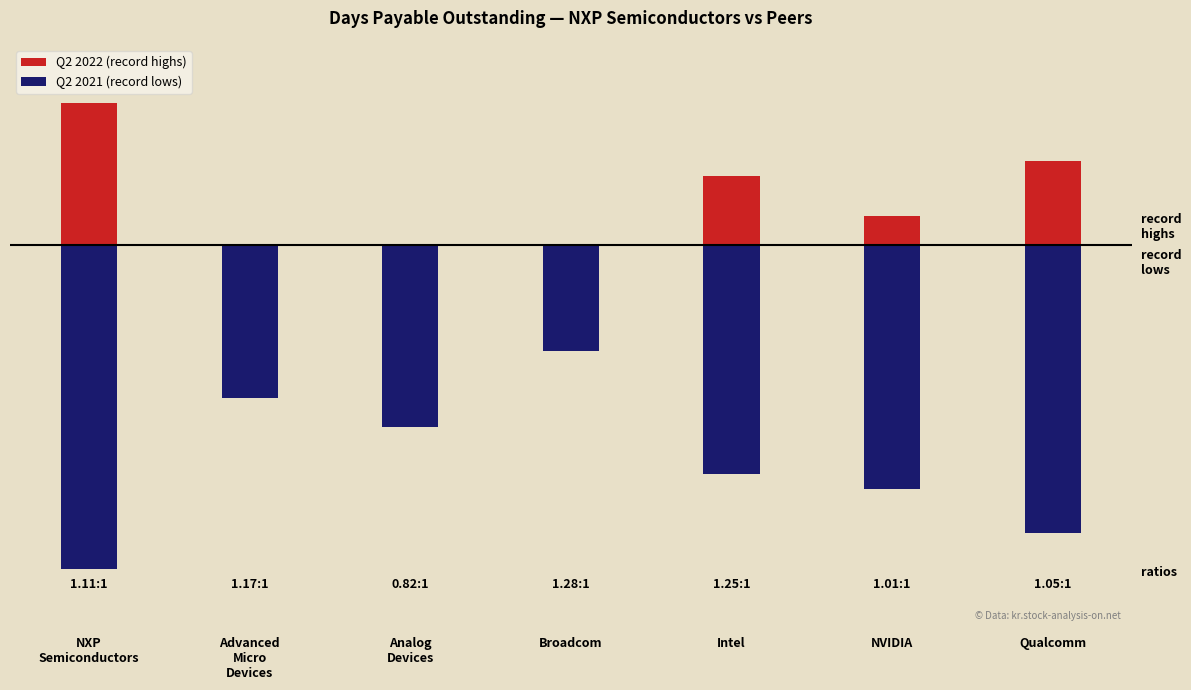

Which has a higher value, Intel or Analog
Devices?

Intel